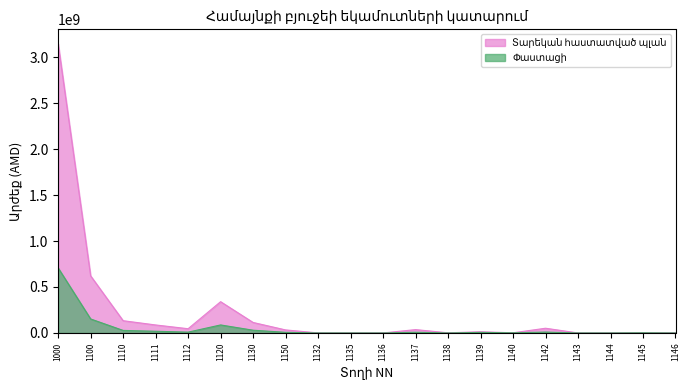

Rank the series by their maximum value, from highest to lowest.

Տարեկան հաստատված պլան, Փաստացի